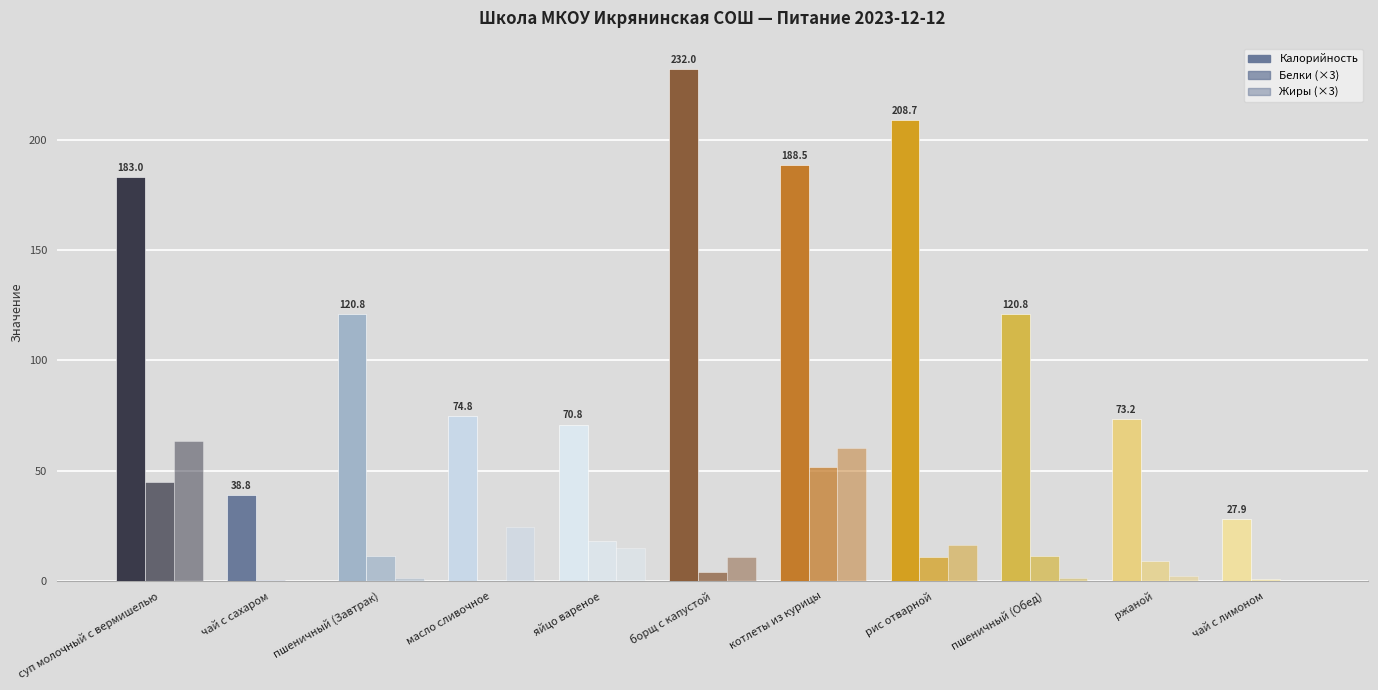

The Жиры series shows 3.6 at борщ с капустой. True or false?

True